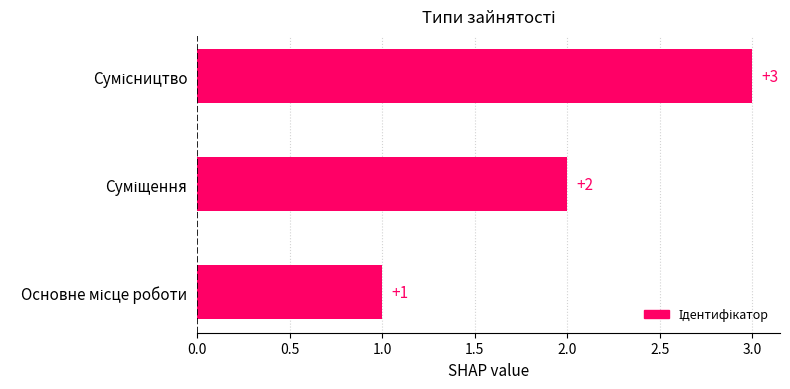

What is the greatest value displayed?

3